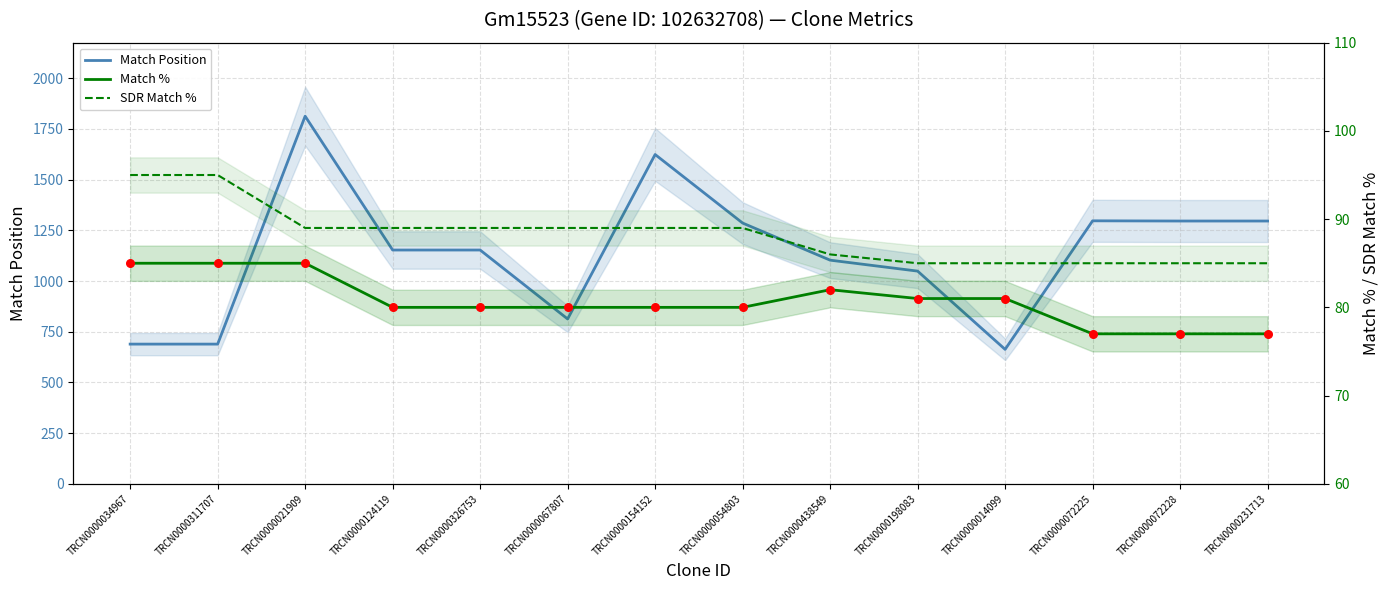

Which series has the largest Y range (max minus min)?

Match Position